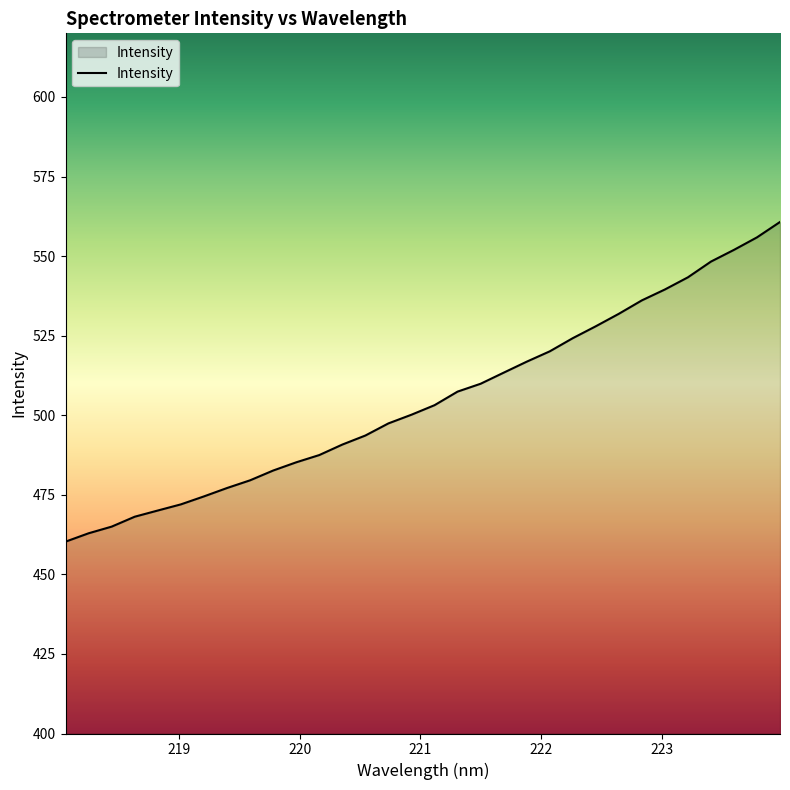

What is the average value?

504.9